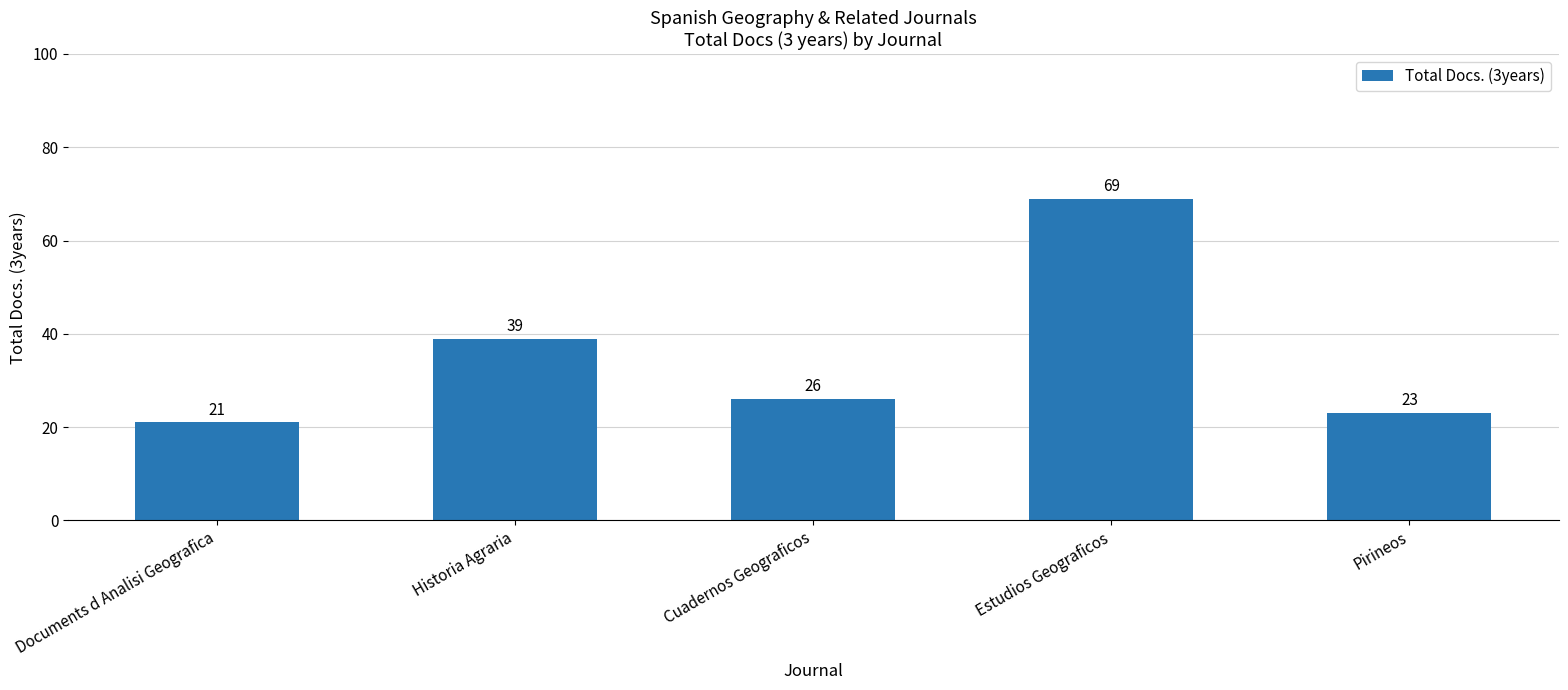

True or false: the data shows 11 at Cuadernos Geograficos.

False